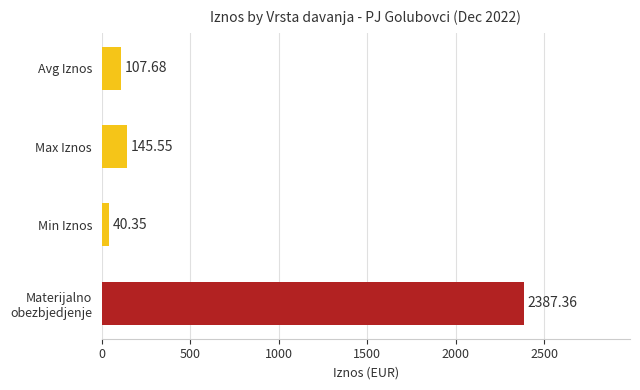

Which category has the lowest value across all series?

Min Iznos